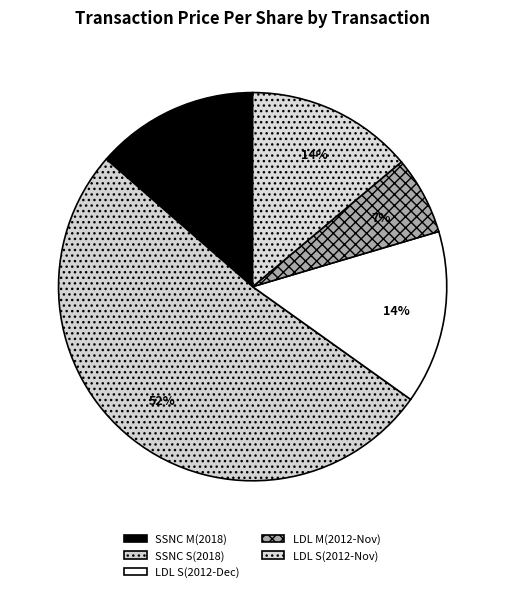

Does any single category account for the majority?

Yes